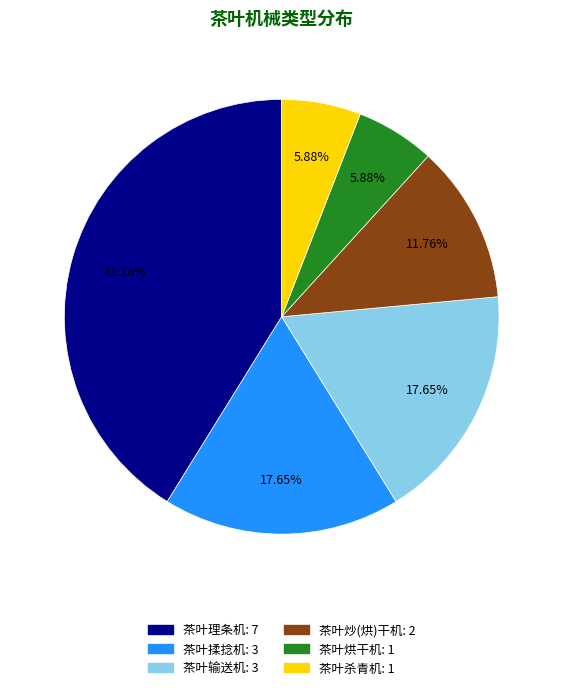

The 茶叶杀青机 slice represents 6% of the pie. True or false?

True